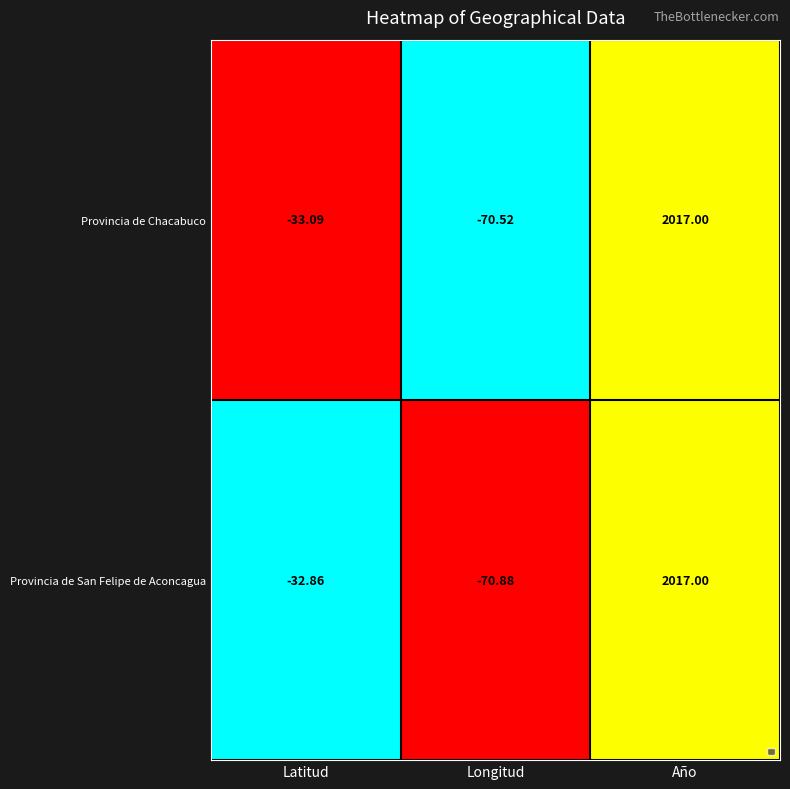

List the labels in order of value, smallest first.

Latitud, Año, Longitud